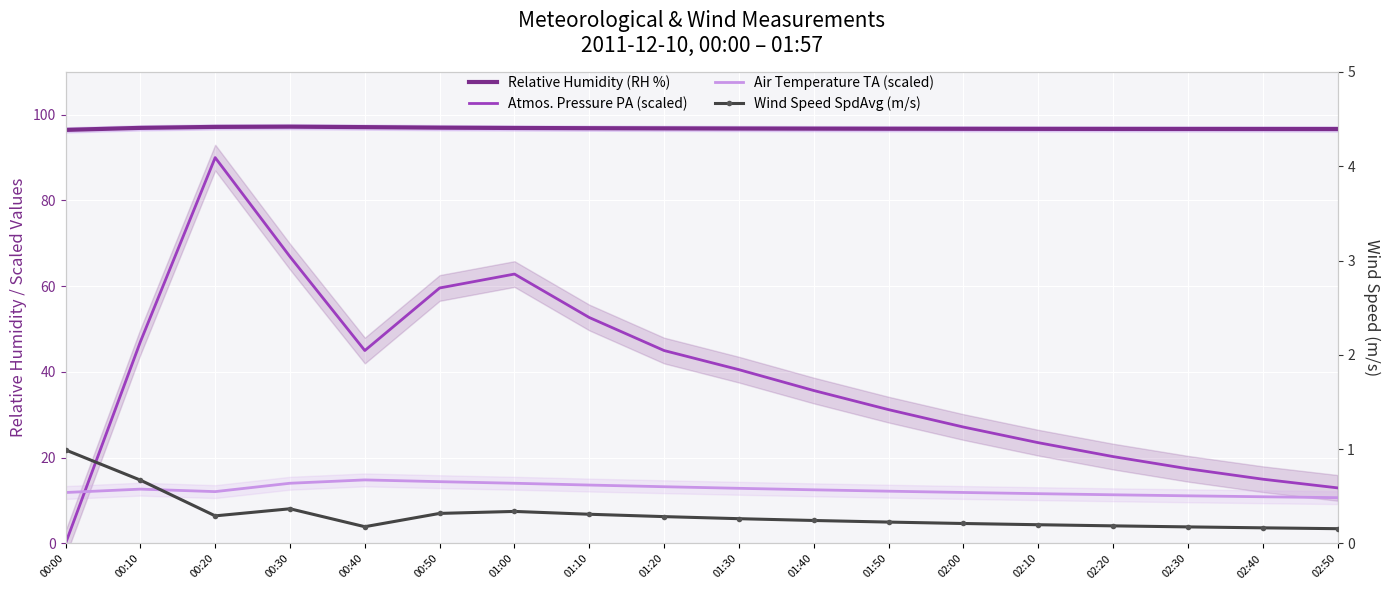

True or false: Wind Speed SpdAvg (m/s) has more than 0 interior local peaks.

True